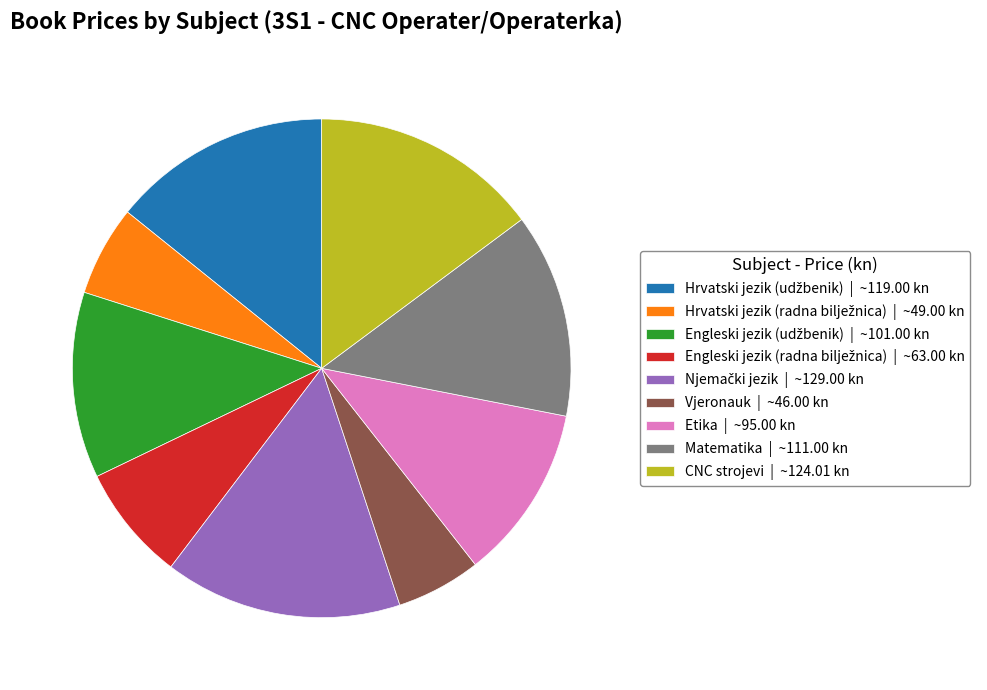

Which has a higher value, CNC strojevi | ~124.01 kn or Etika | ~95.00 kn?

CNC strojevi | ~124.01 kn